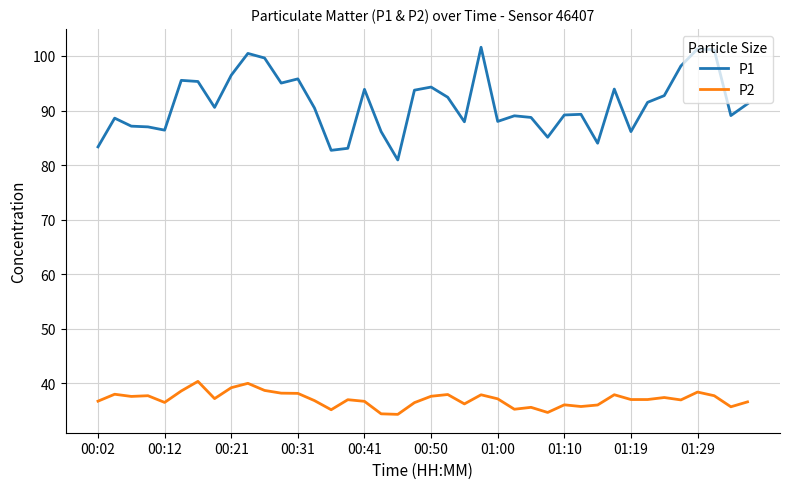

List the series in order of their peak value, lowest first.

P2, P1